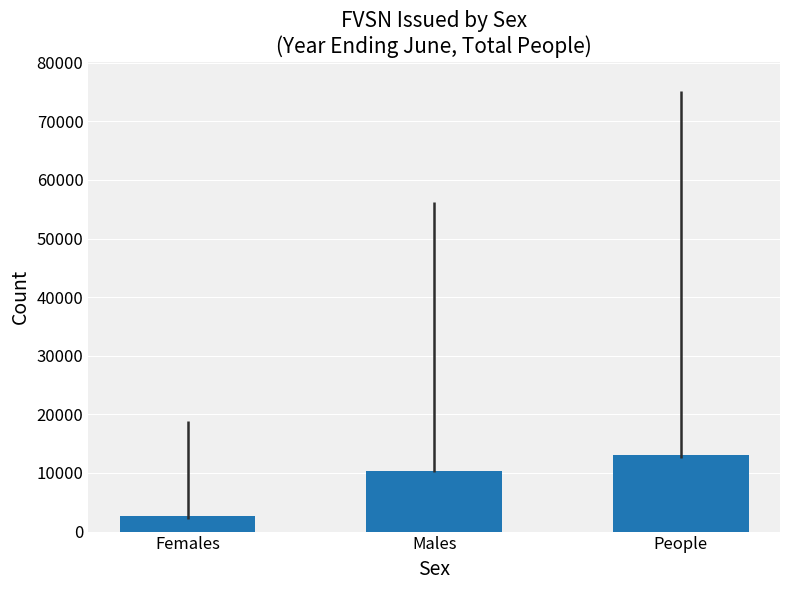

Read the value at Males.

10400